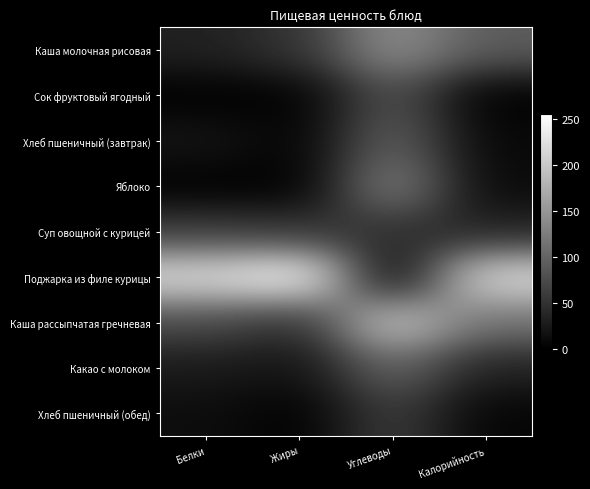

Rank the series at Калорийность from lowest to highest value.

Сок фруктовый ягодный, Хлеб пшеничный (обед), Хлеб пшеничный (завтрак), Яблоко, Какао с молоком, Суп овощной с курицей, Каша молочная рисовая, Каша рассыпчатая гречневая, Поджарка из филе курицы